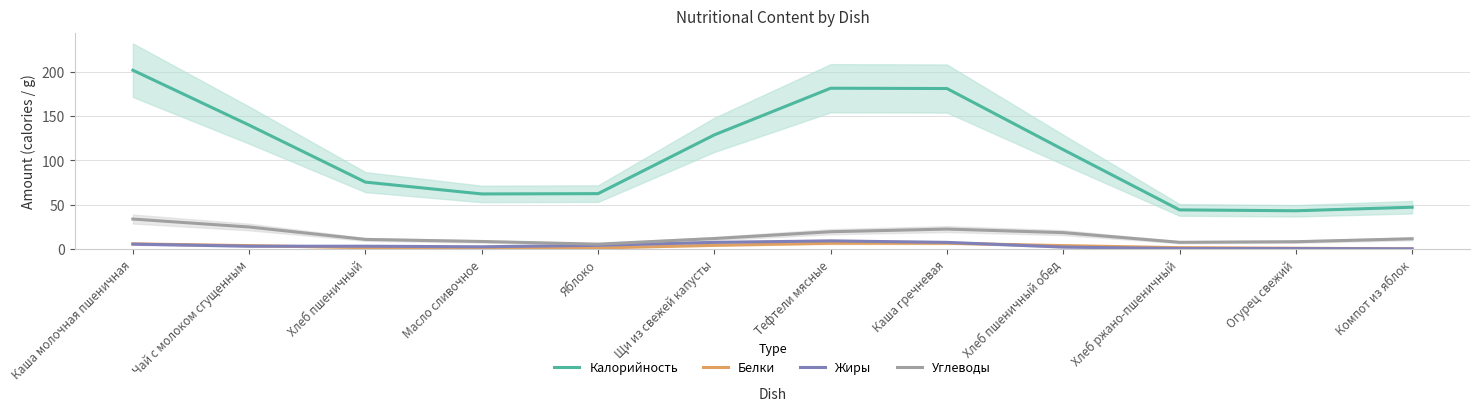

Which series has the largest range (max minus min)?

Калорийность